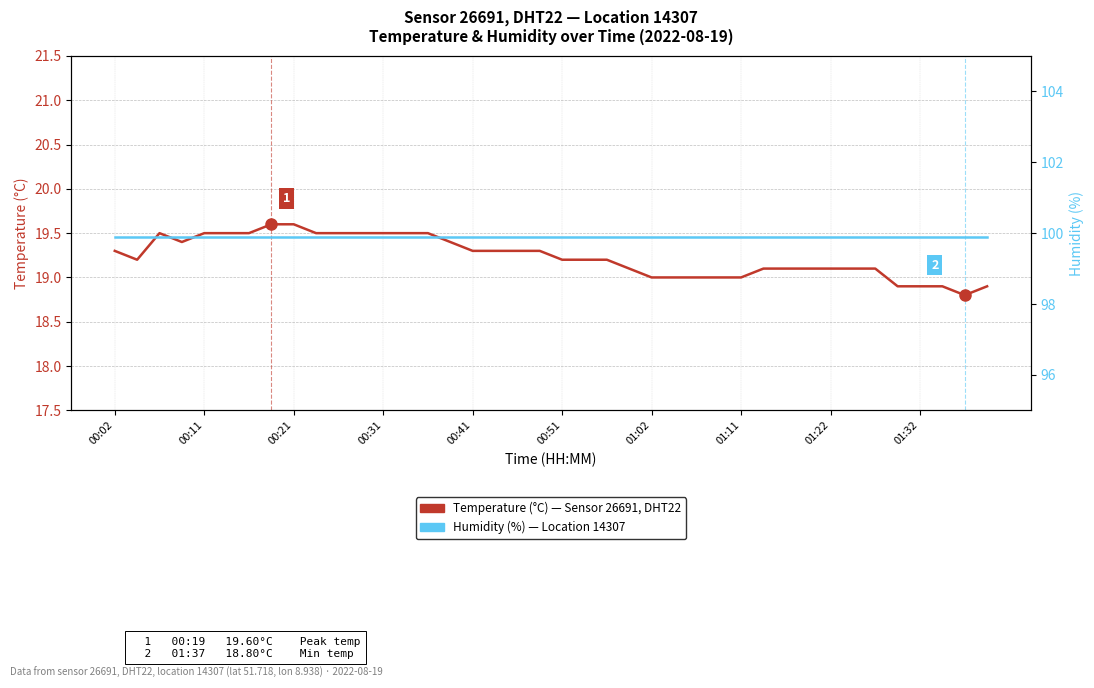

How many data points in Temperature (°C) are less than 19?

5